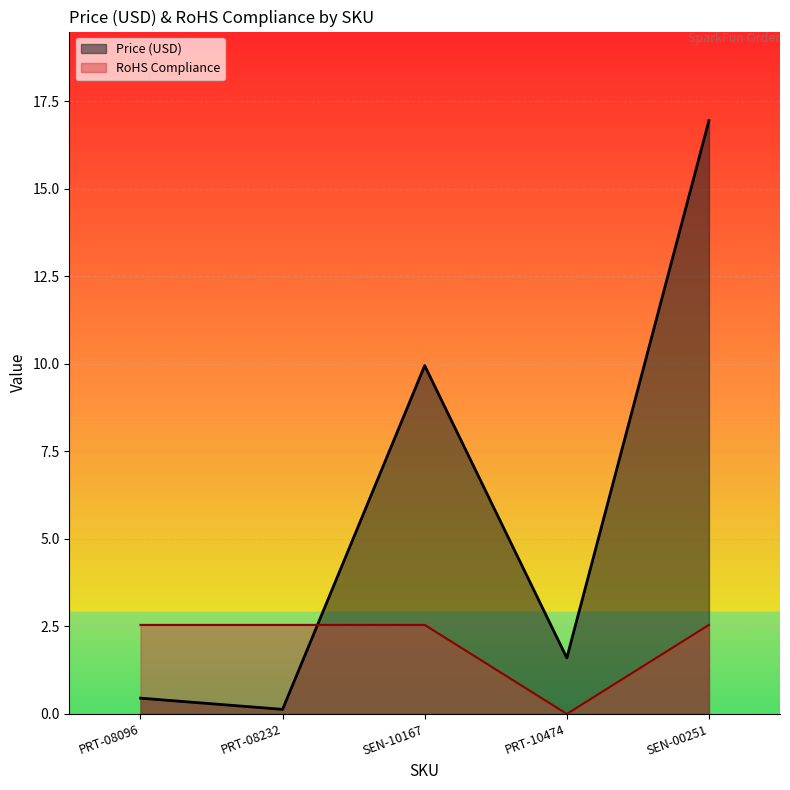

Where is the first local minimum for Price (USD)?

PRT-08232